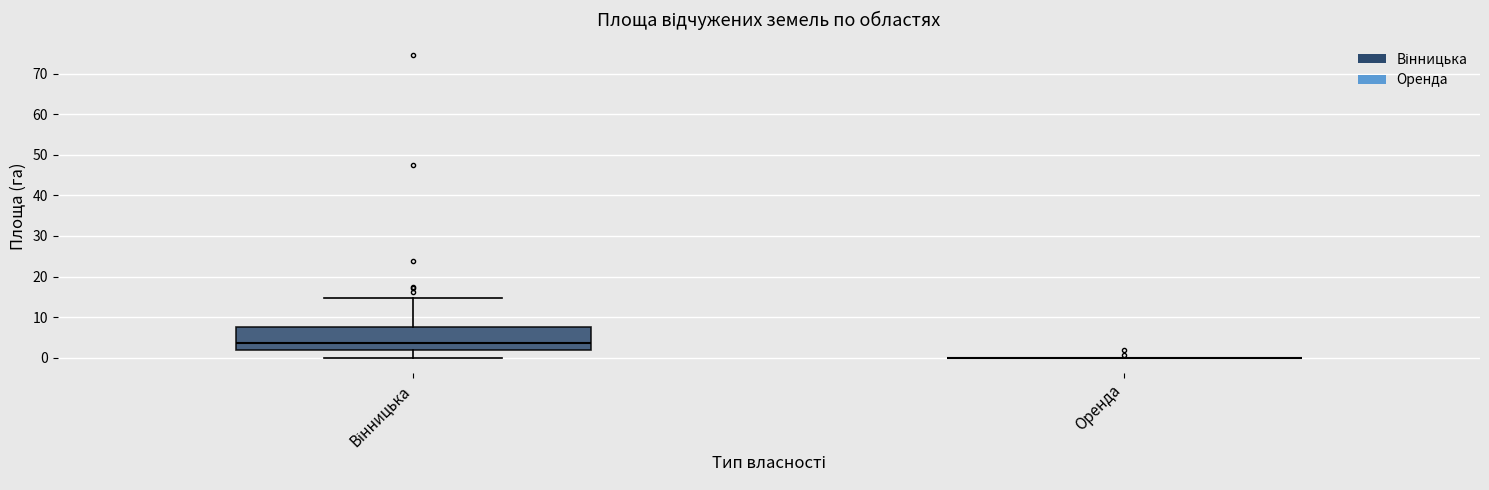

Comparing the boxes themselves (not the whiskers), which one is the tallest?

Вінницька